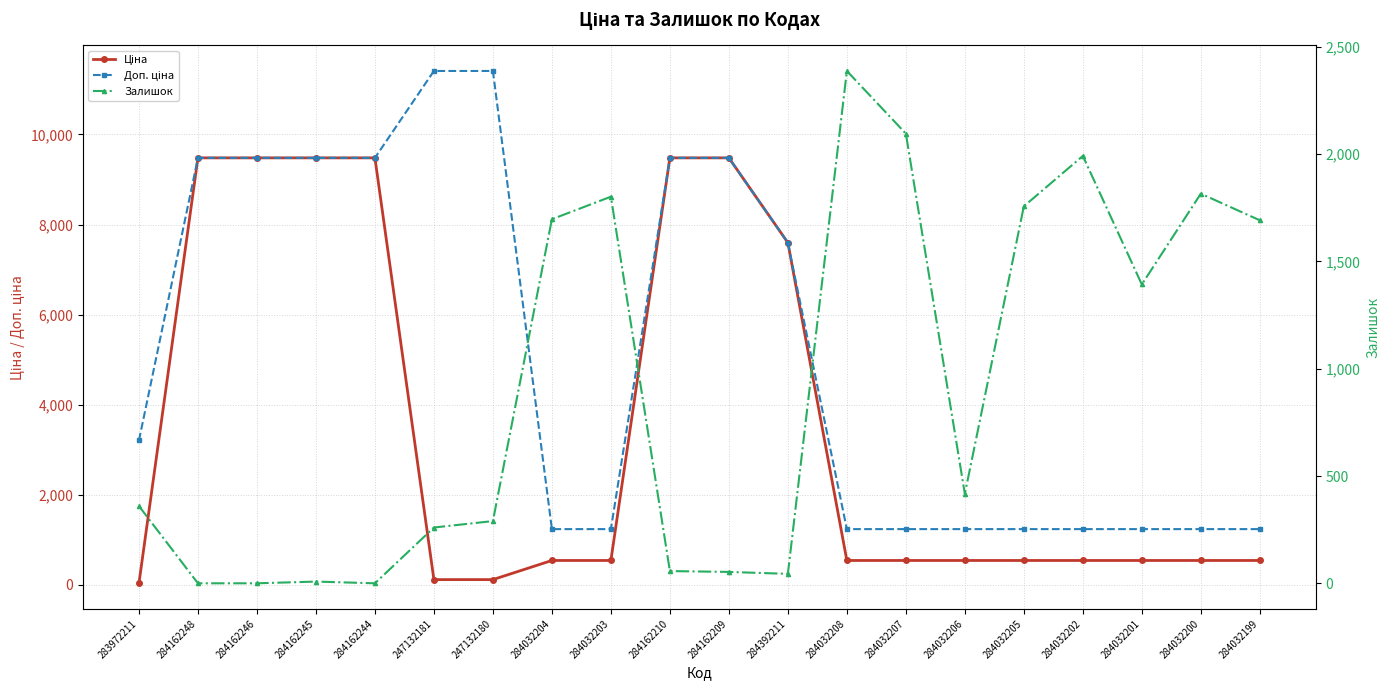

At which category does the chart reach its minimum across all series?

284162248